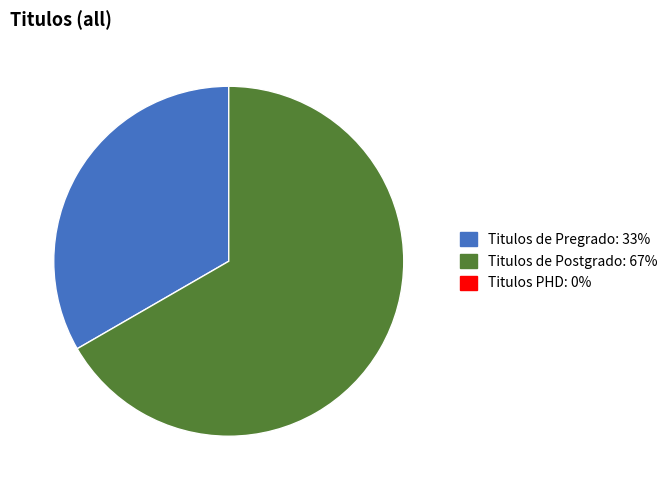

Is there any slice that represents more than half of the pie?

Yes